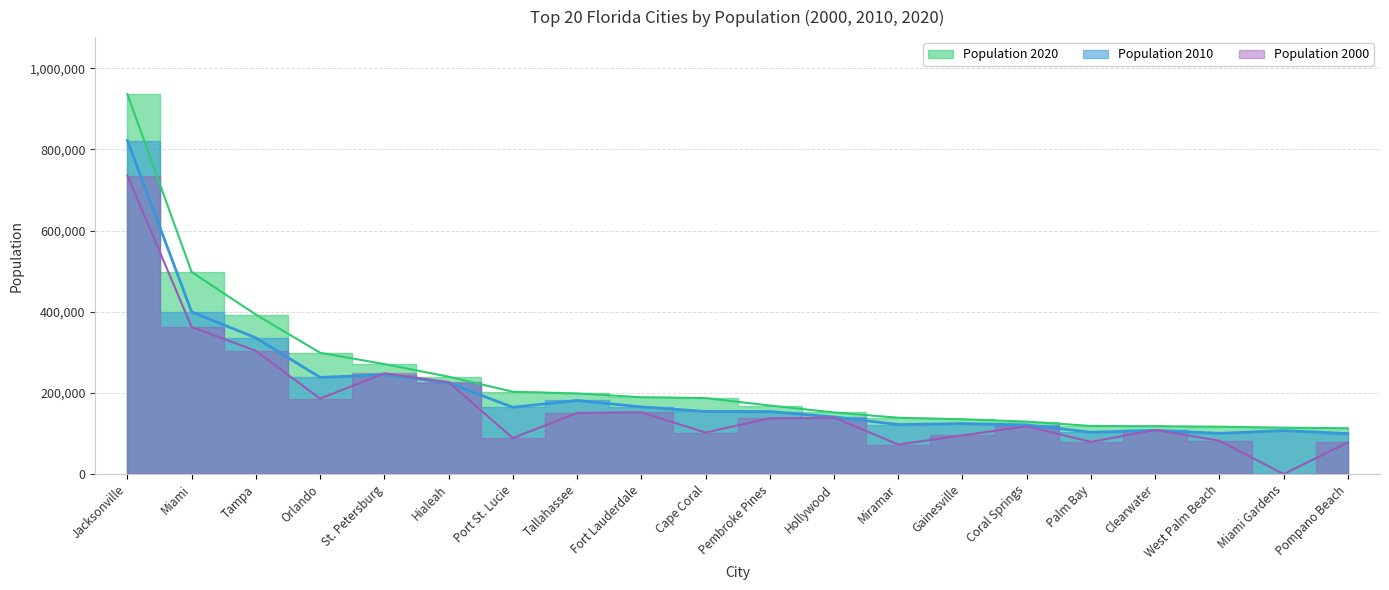

How many values in the Population 2000 series exceed 137427?

9